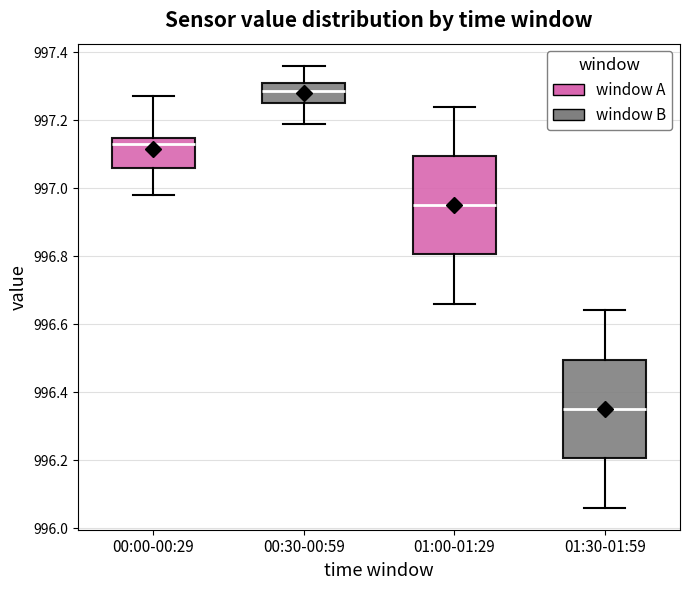

Which box has the lowest median line?

01:30-01:59